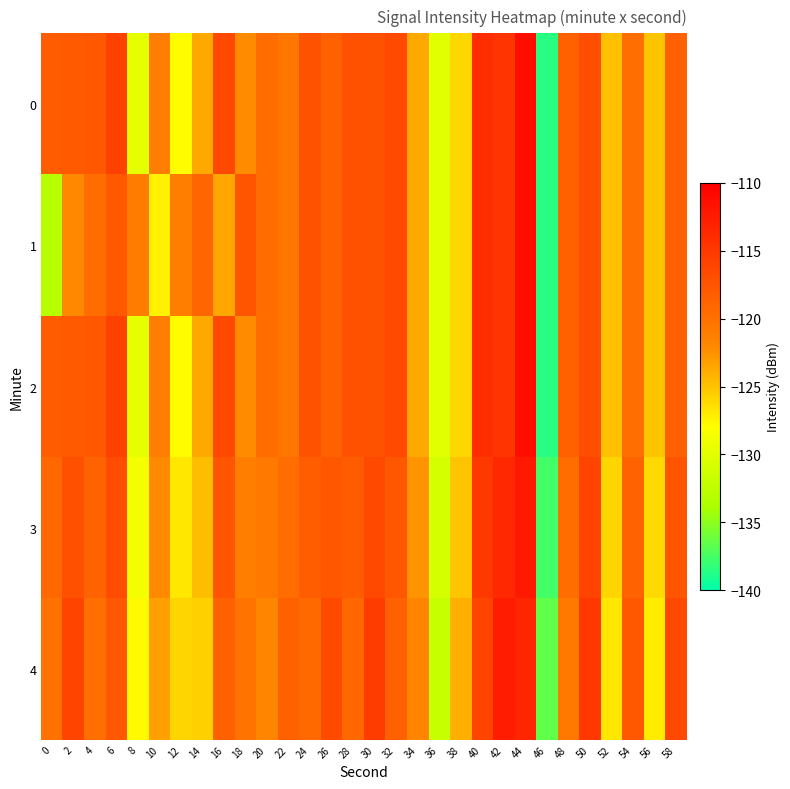

At which category does the chart reach its minimum across all series?

46